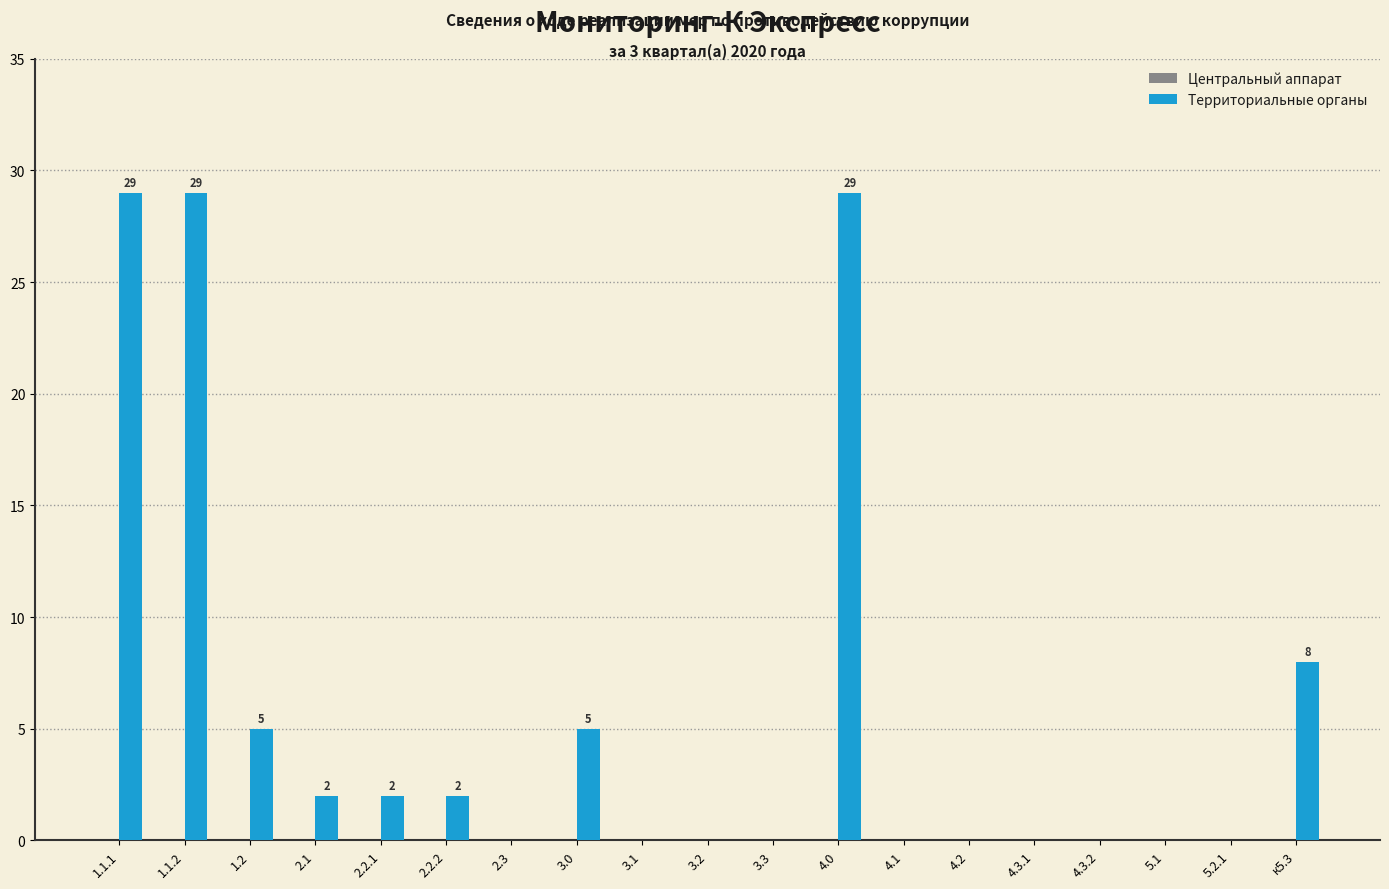

The chart shows a value of 8 at 3.0. True or false?

False